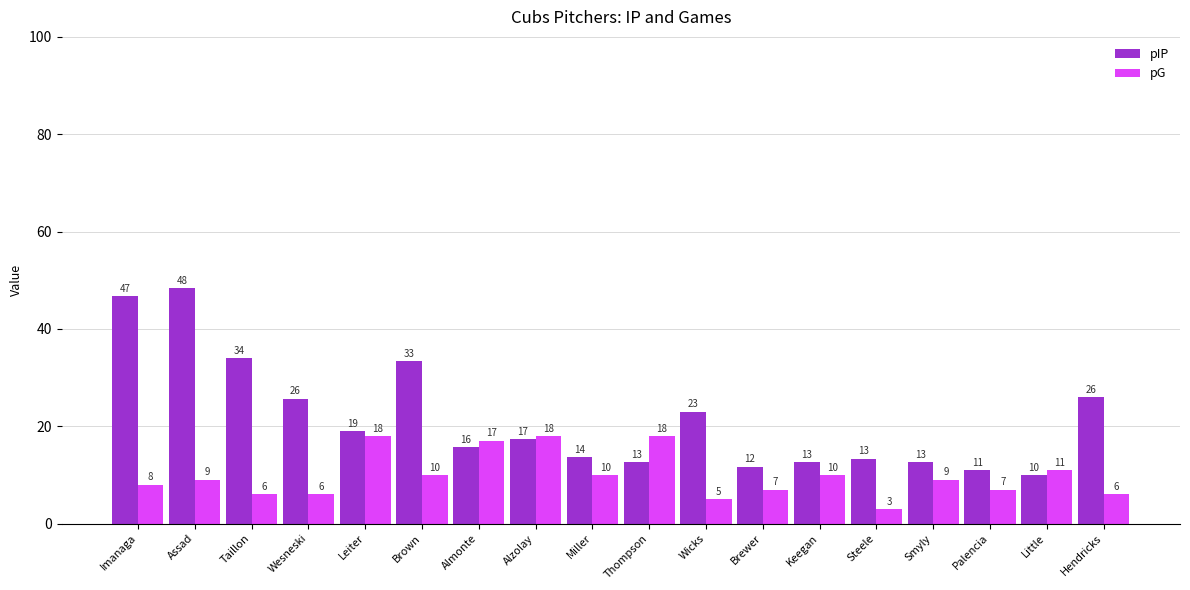

Which series changed the most between Assad and Palencia?

pIP